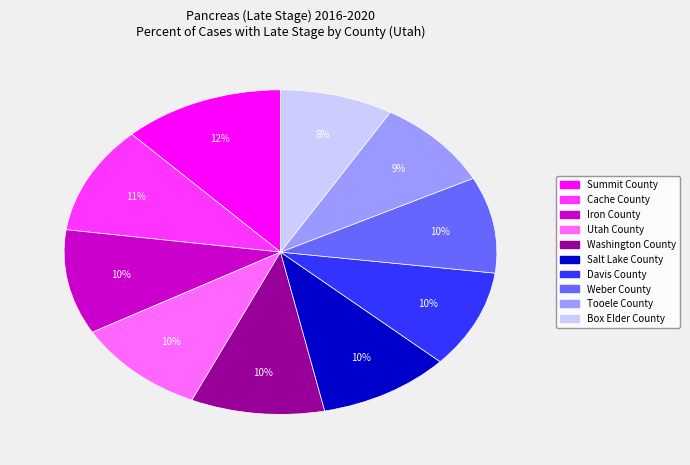

How many segments does this pie chart have?

10